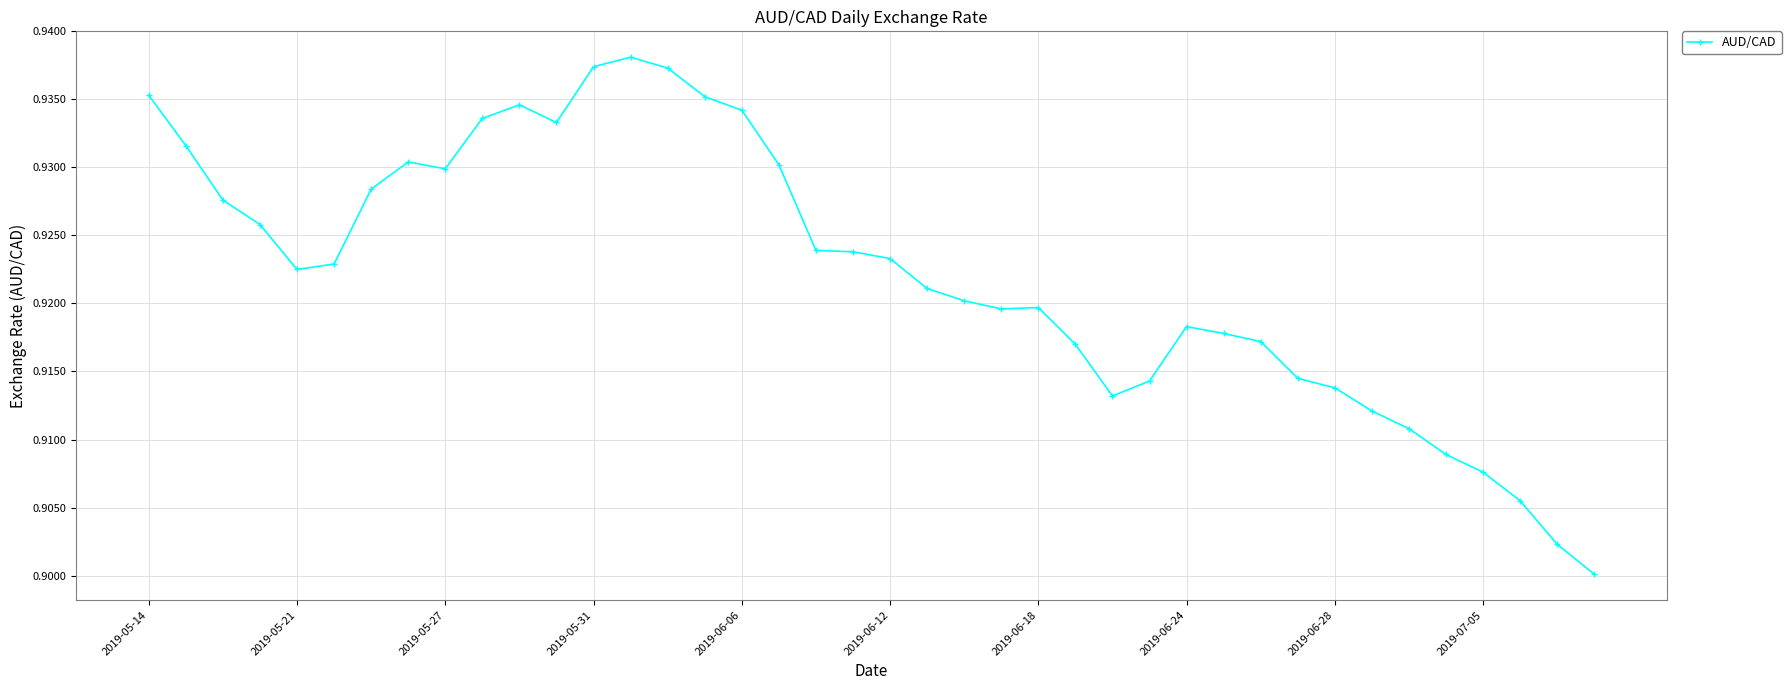

What is the sum of all values?

36.9